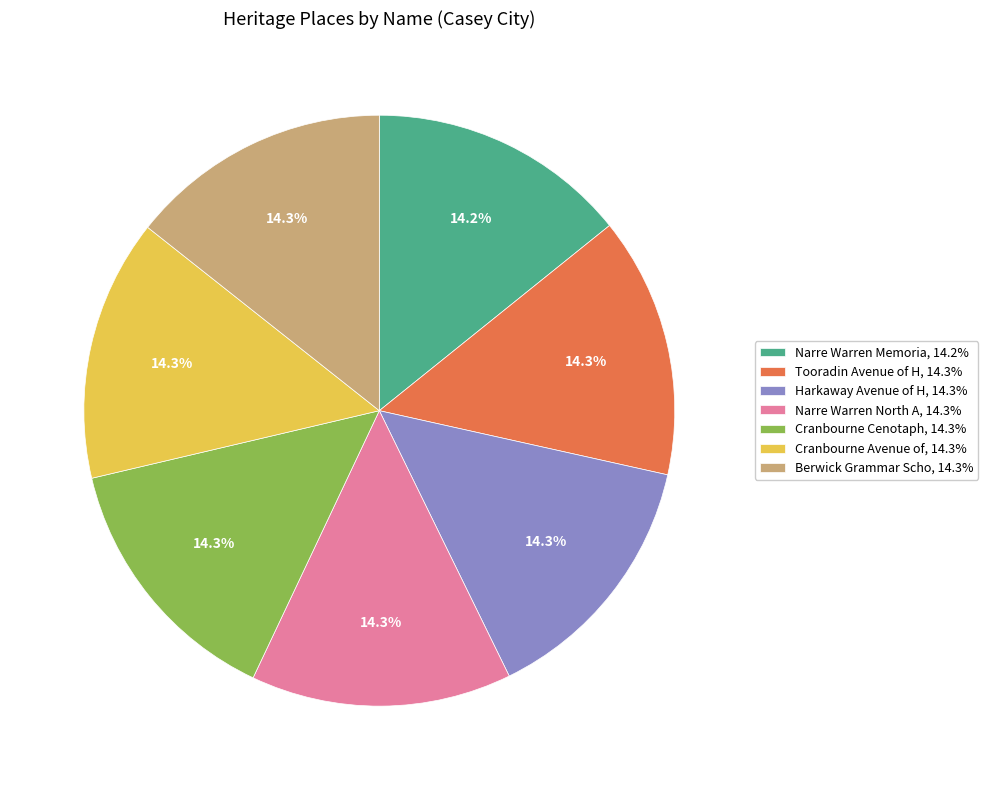

What is the ratio of the value at Cranbourne Avenue of, 14.3% to the value at Tooradin Avenue of H, 14.3%?

1.0